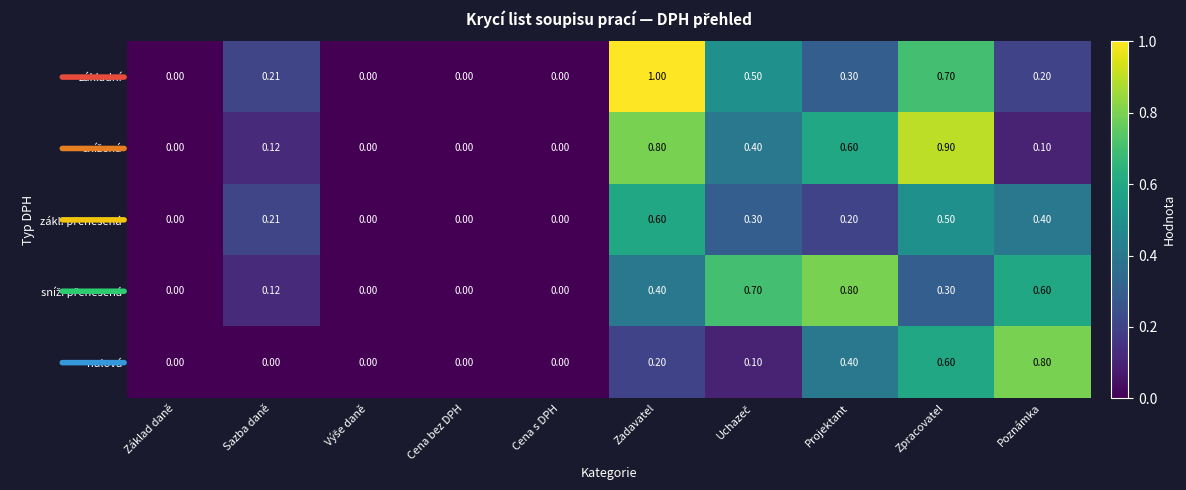

Which category has the highest value across all series?

Zadavatel